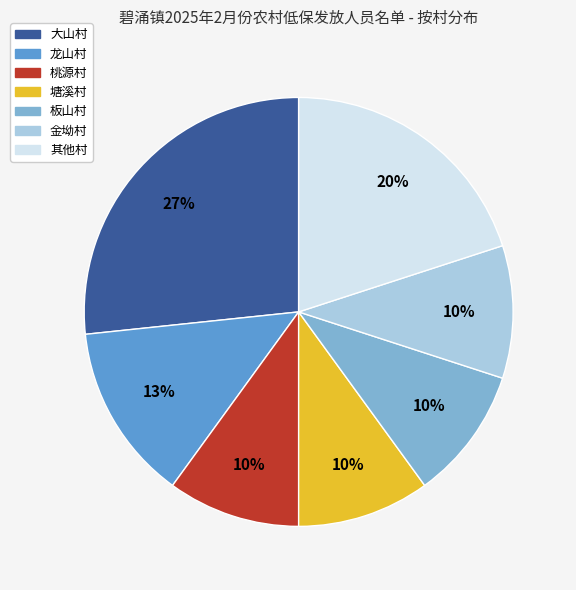

To the nearest percent, what is the average slice percentage?

14%